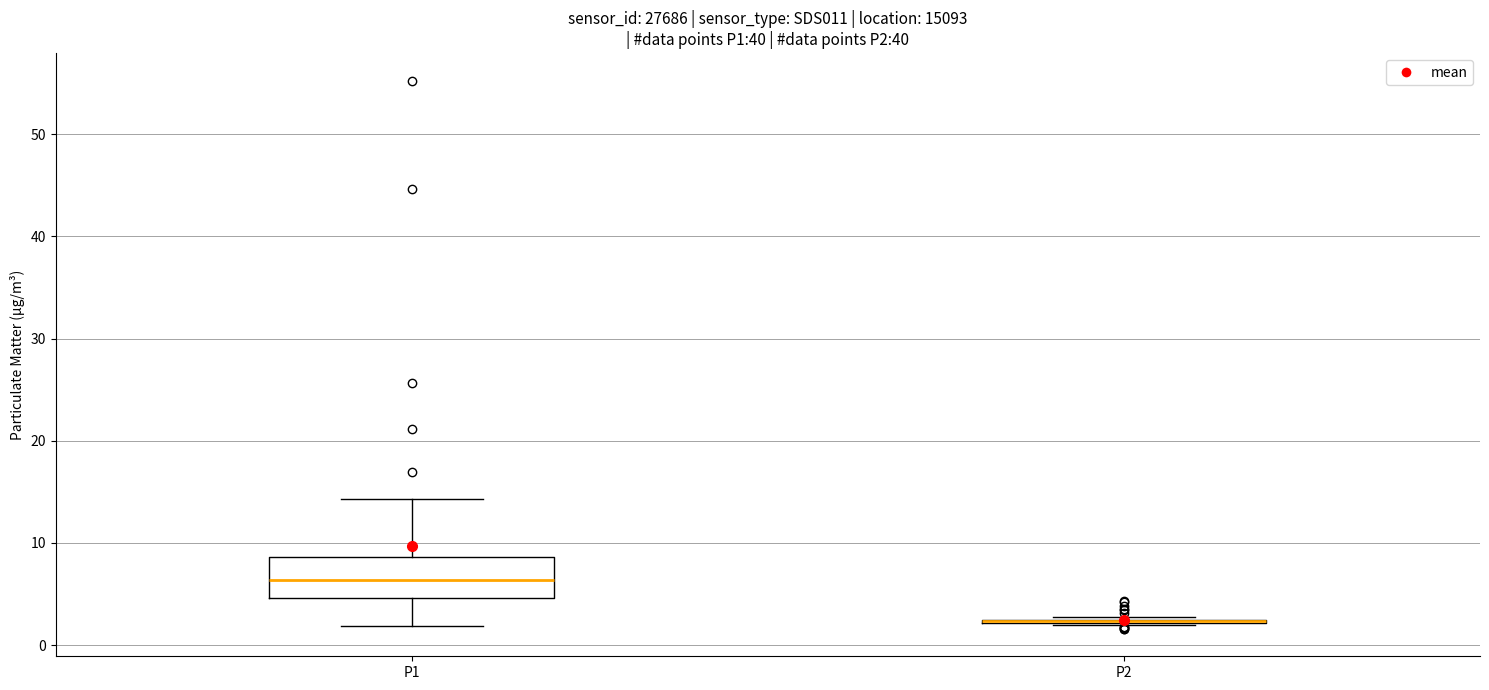

Reading left to right, read every box against the y-axis: the position of its median line, the range the box covers, and the ends of its whiskers. The values are not printed on the chart, so give them approximately, as read against the axis.

P1: median 6, box 5 to 9, whiskers 2 to 14
P2: box collapsed to a line at 2, whiskers 2 to 3